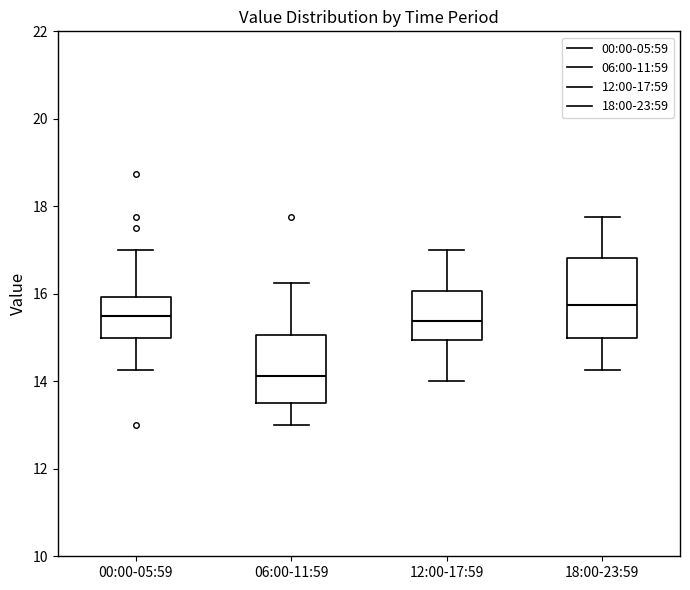

Which box has the lowest median line?

06:00-11:59